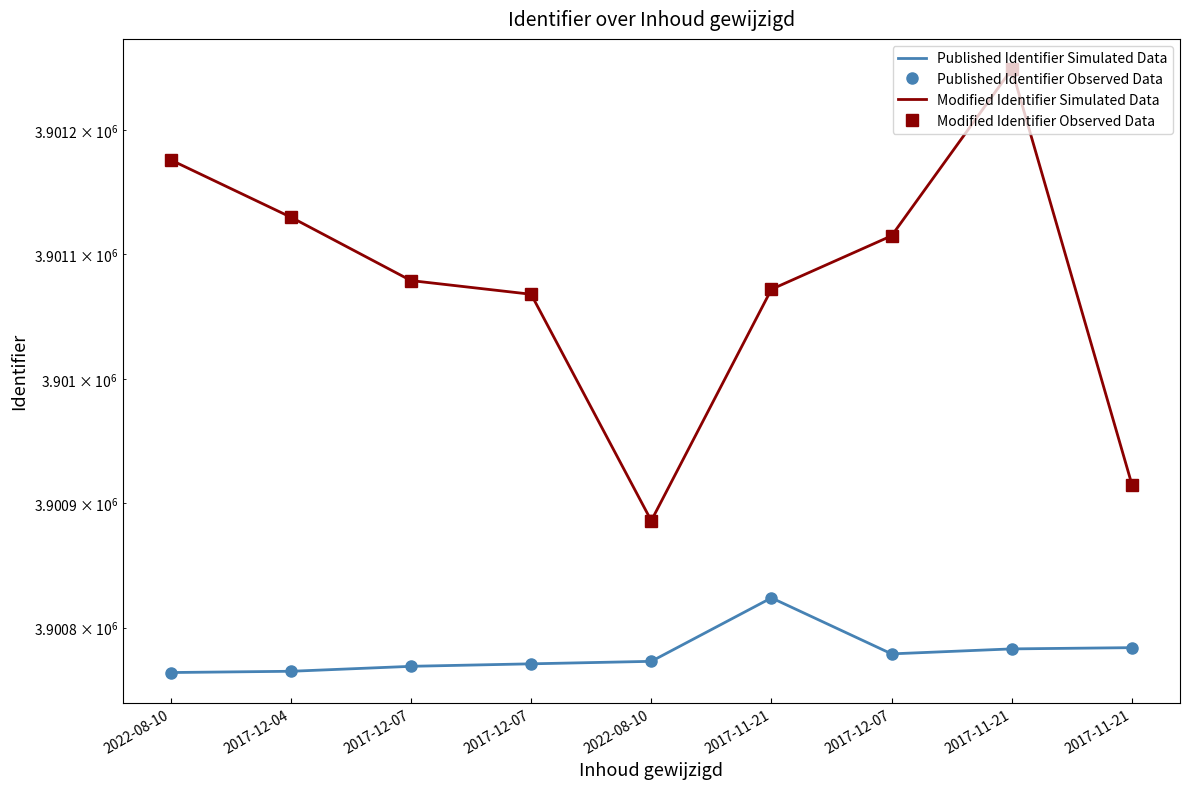

Where is the first local minimum?

2017-12-07